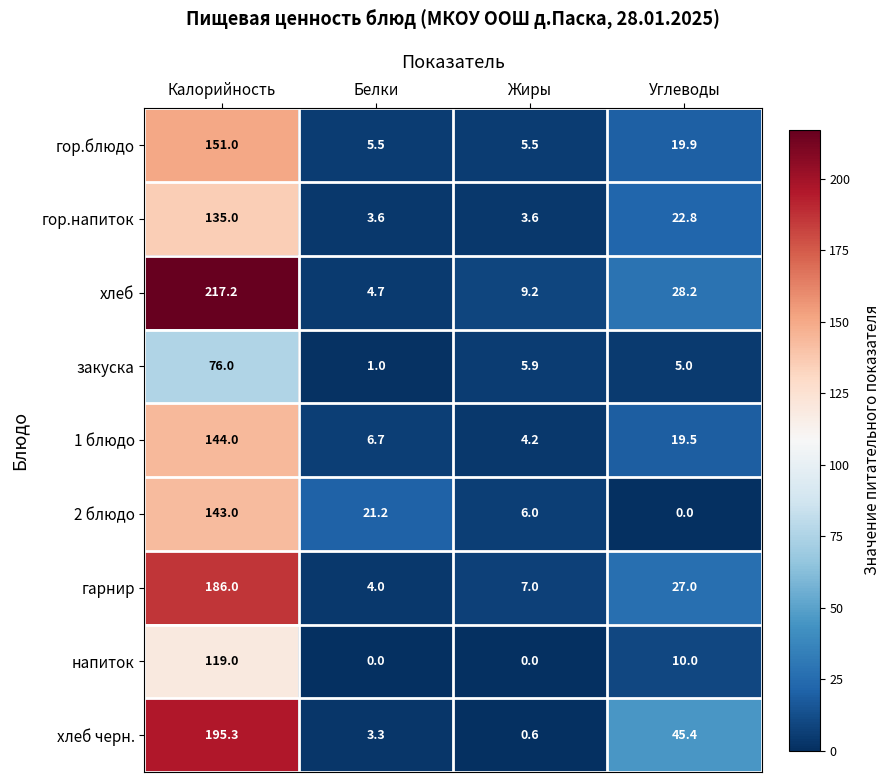

What is the difference between the гор.напиток values at Белки and Углеводы?

19.2